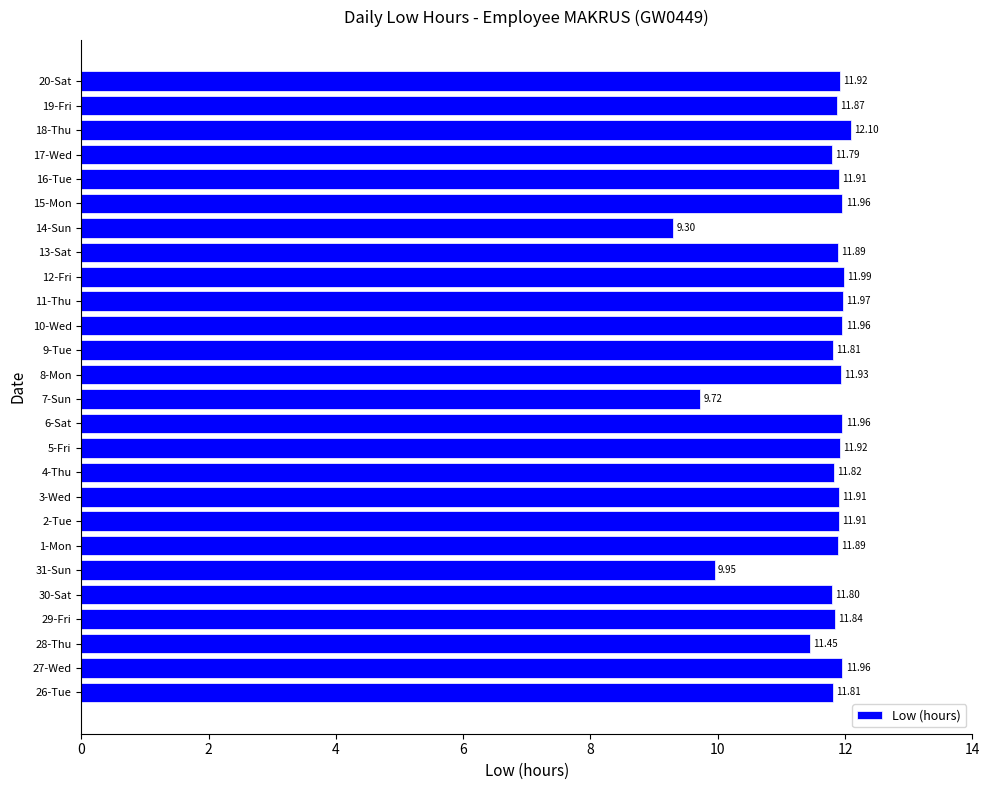

Which has a higher value, 15-Mon or 12-Fri?

12-Fri